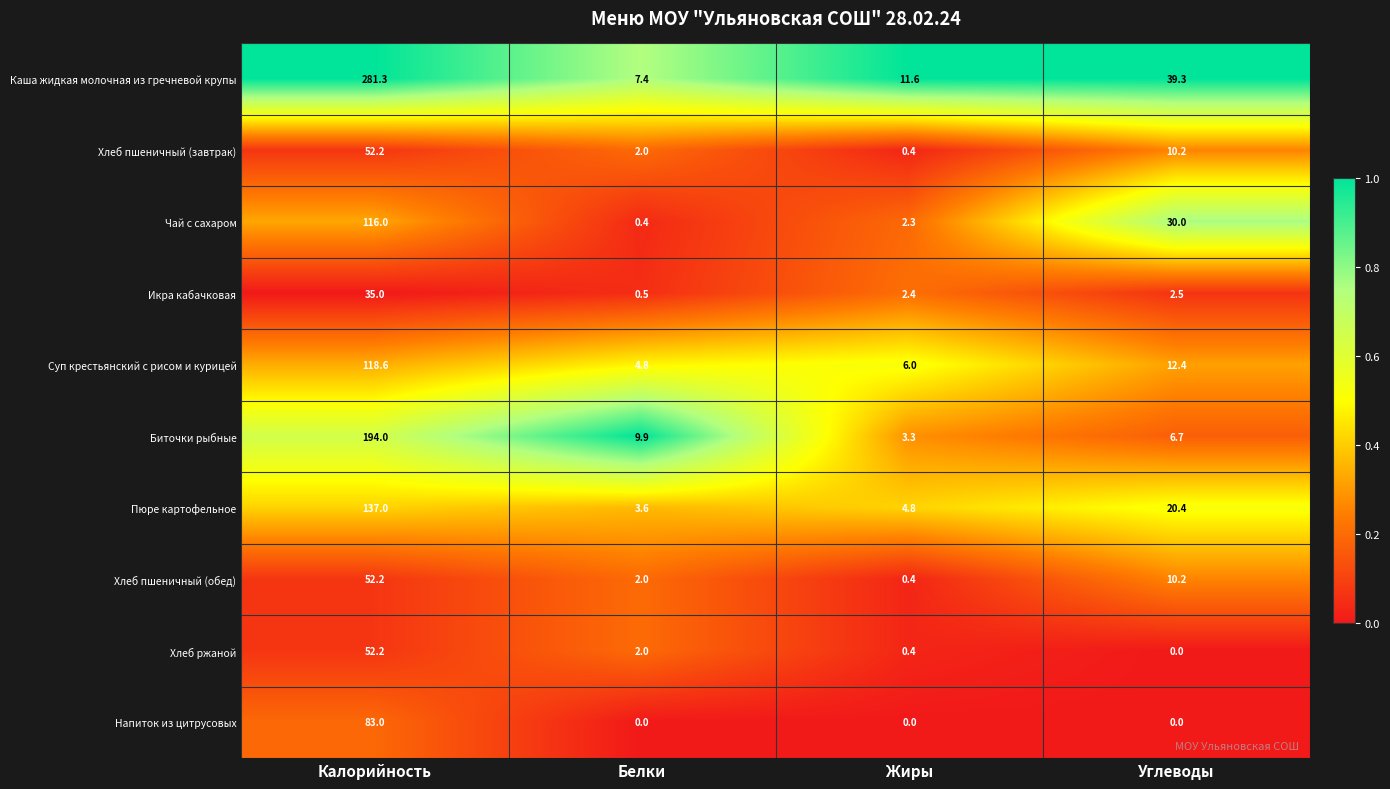

Read the Икра кабачковая value at Углеводы.

2.5